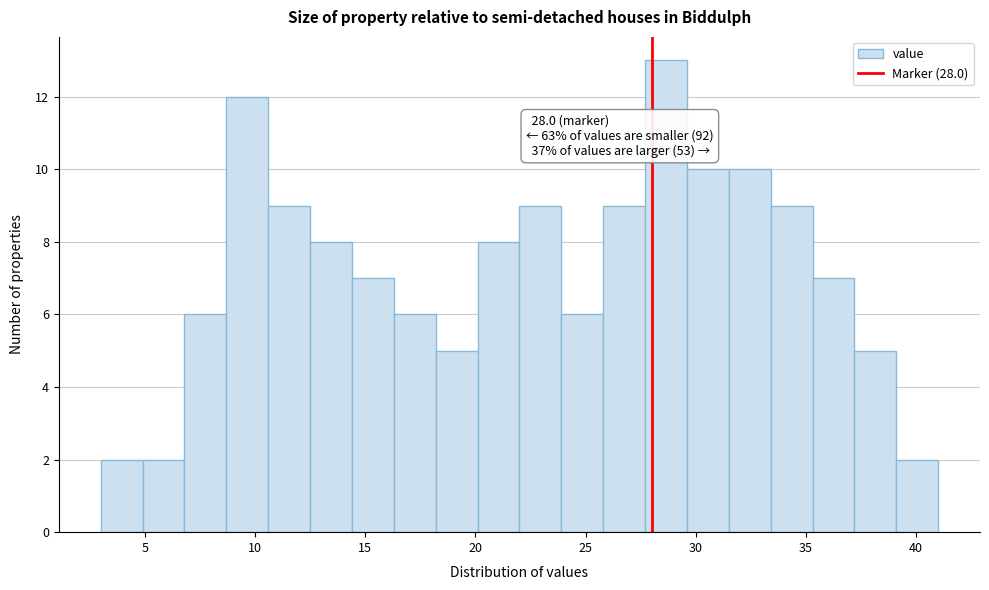

Around what value on the x-axis is the tallest bar? Give the approximate position of its centre, as read against the axis.

28.5